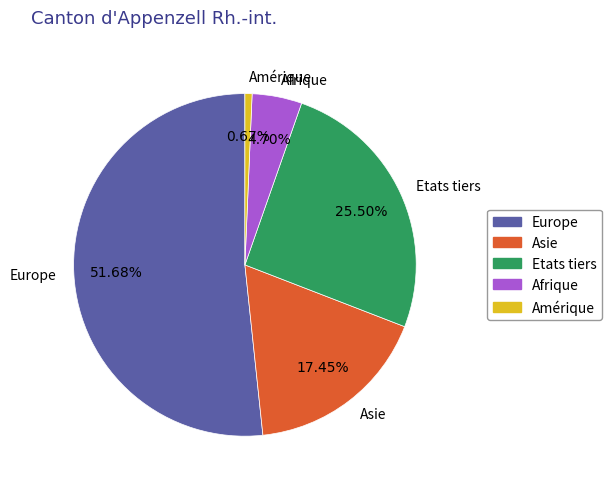

To the nearest percent, what is the average slice percentage?

20%